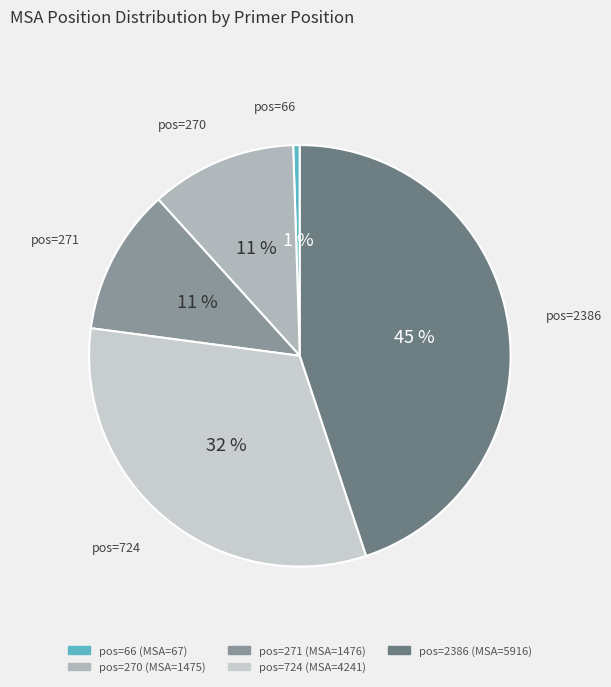

Do pos=271 and pos=2386 together represent more than half of the pie?

Yes